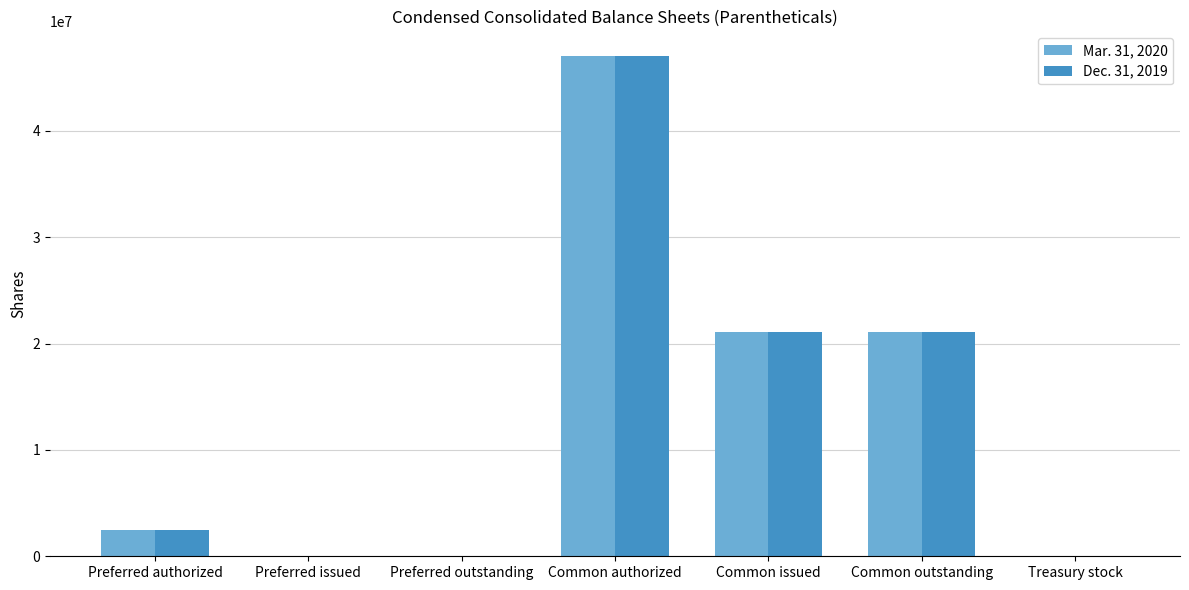

What is the total value across all series at Common authorized?

94000000